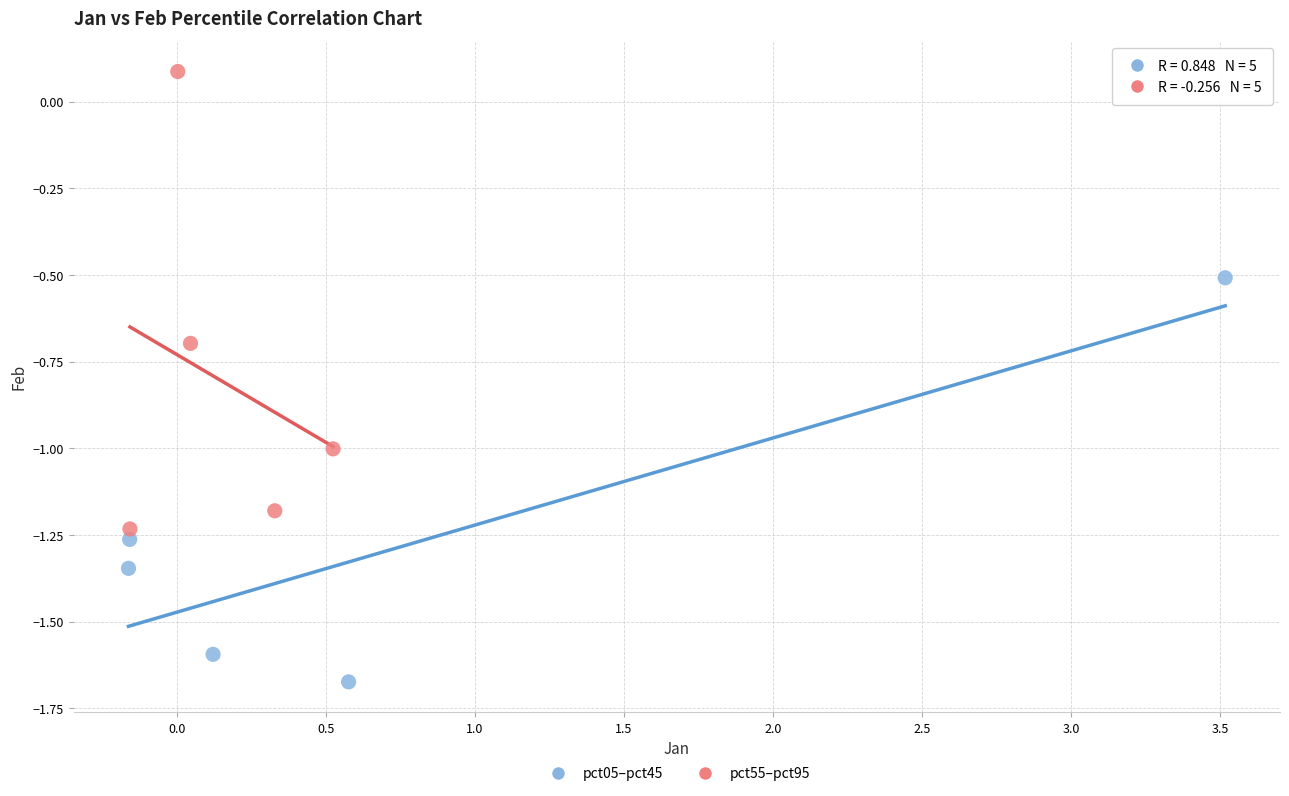

Which series contains the lowest Y value?

pct05–pct45